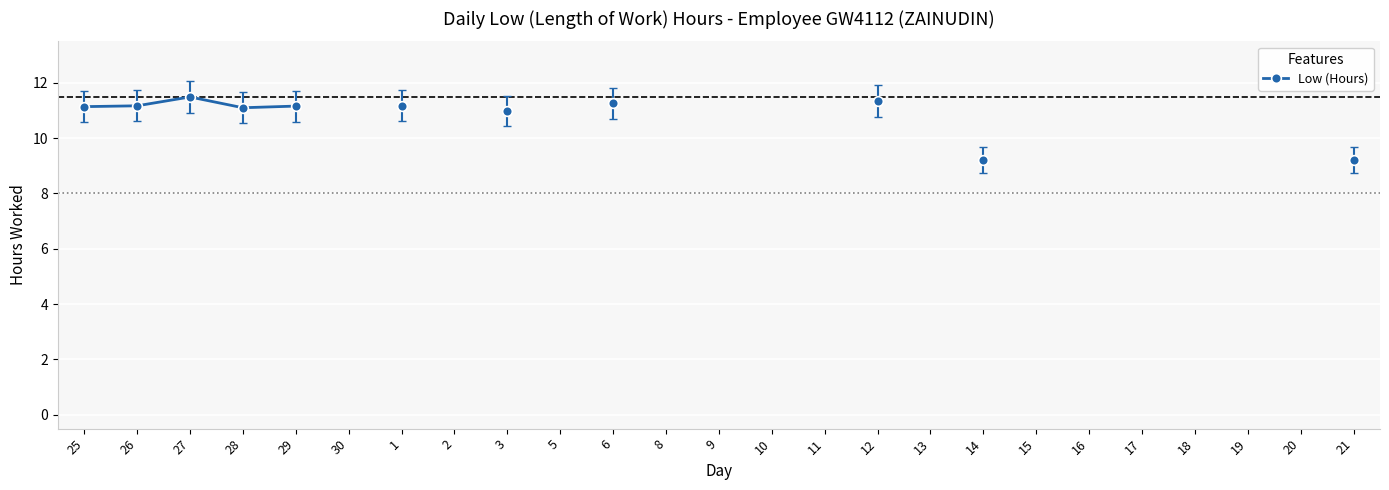

True or false: the data has more than 0 interior local peaks.

True